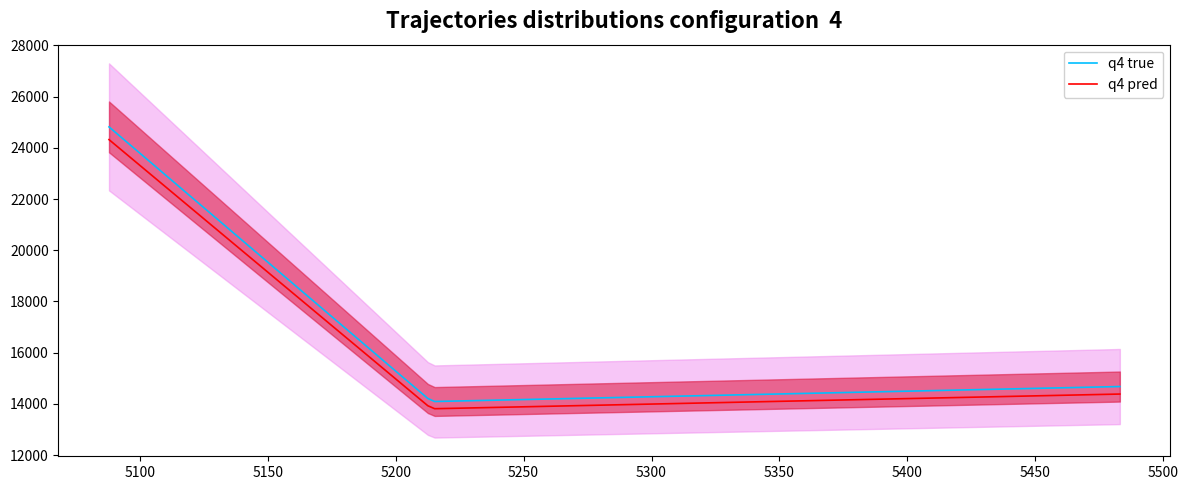

What is the highest value of the q4 pred series?

24321.6